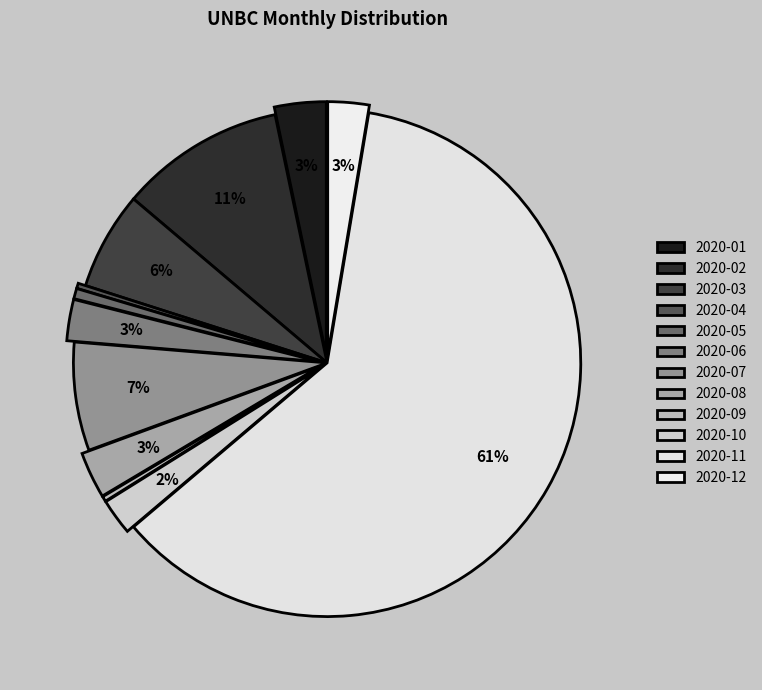

How many slices are in this pie chart?

12